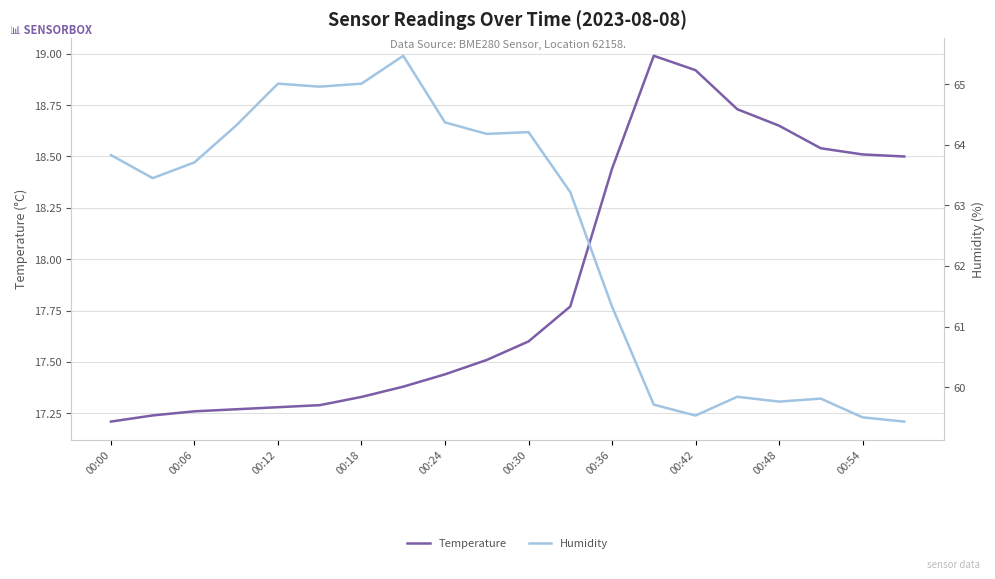

The value of Temperature at 00:54 is 5.6. True or false?

False